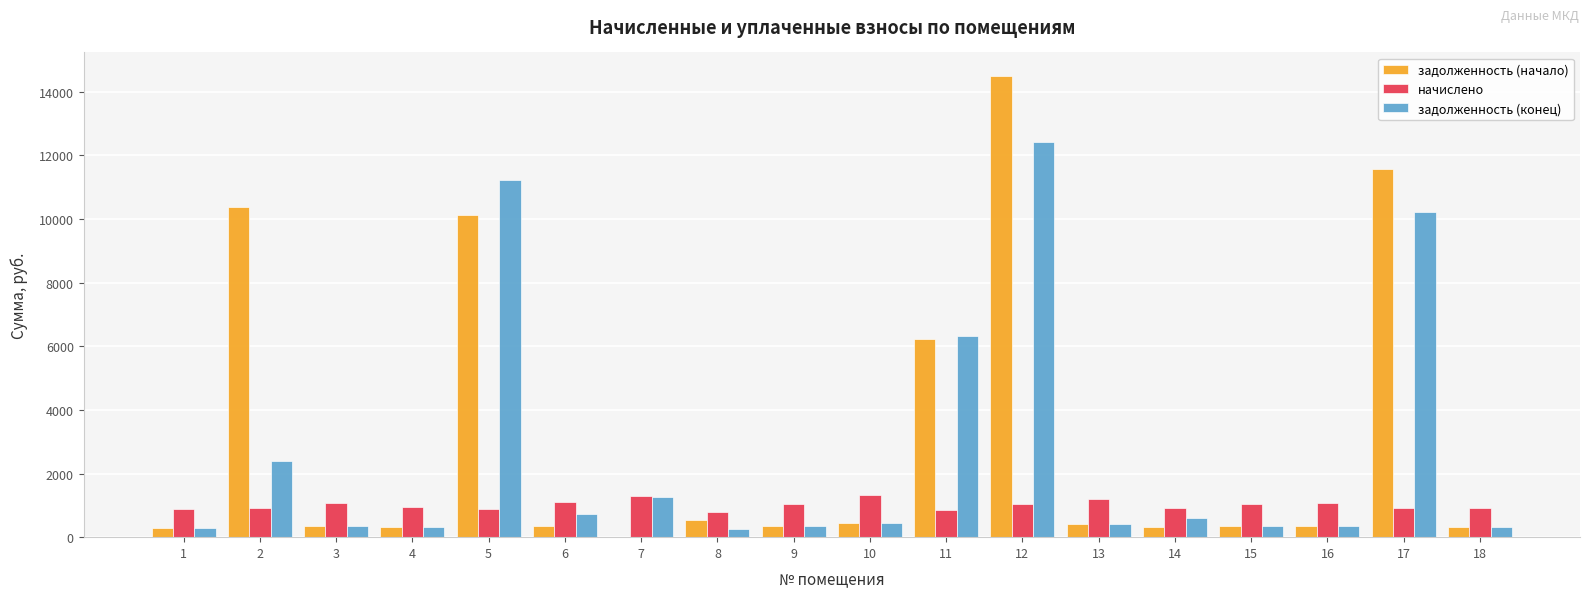

What is the greatest value displayed?

14507.6